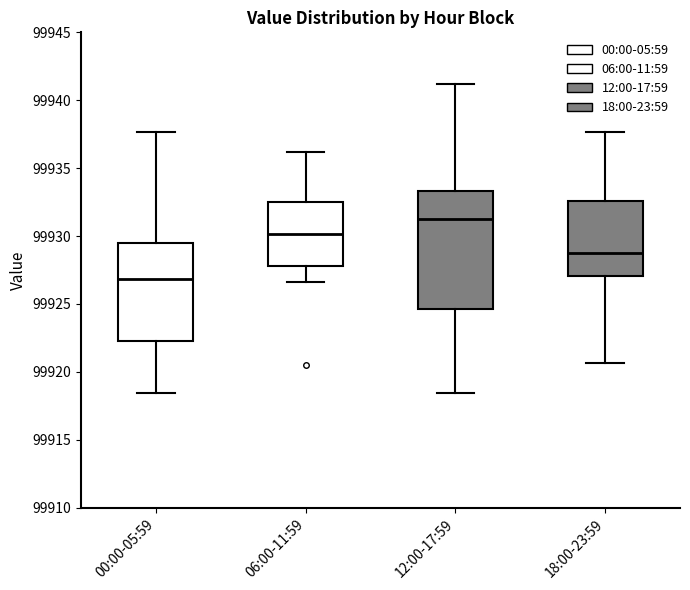

Reading left to right, read every box against the y-axis: the position of its median line, the range the box covers, and the ends of its whiskers. The values are not printed on the chart, so give them approximately, as read against the axis.

00:00-05:59: median 99927.0, box 99922.5 to 99929.5, whiskers 99918.5 to 99937.5
06:00-11:59: median 99930.0, box 99928.0 to 99932.5, whiskers 99926.5 to 99936.0
12:00-17:59: median 99931.5, box 99924.5 to 99933.5, whiskers 99918.5 to 99941.0
18:00-23:59: median 99929.0, box 99927.0 to 99932.5, whiskers 99920.5 to 99937.5